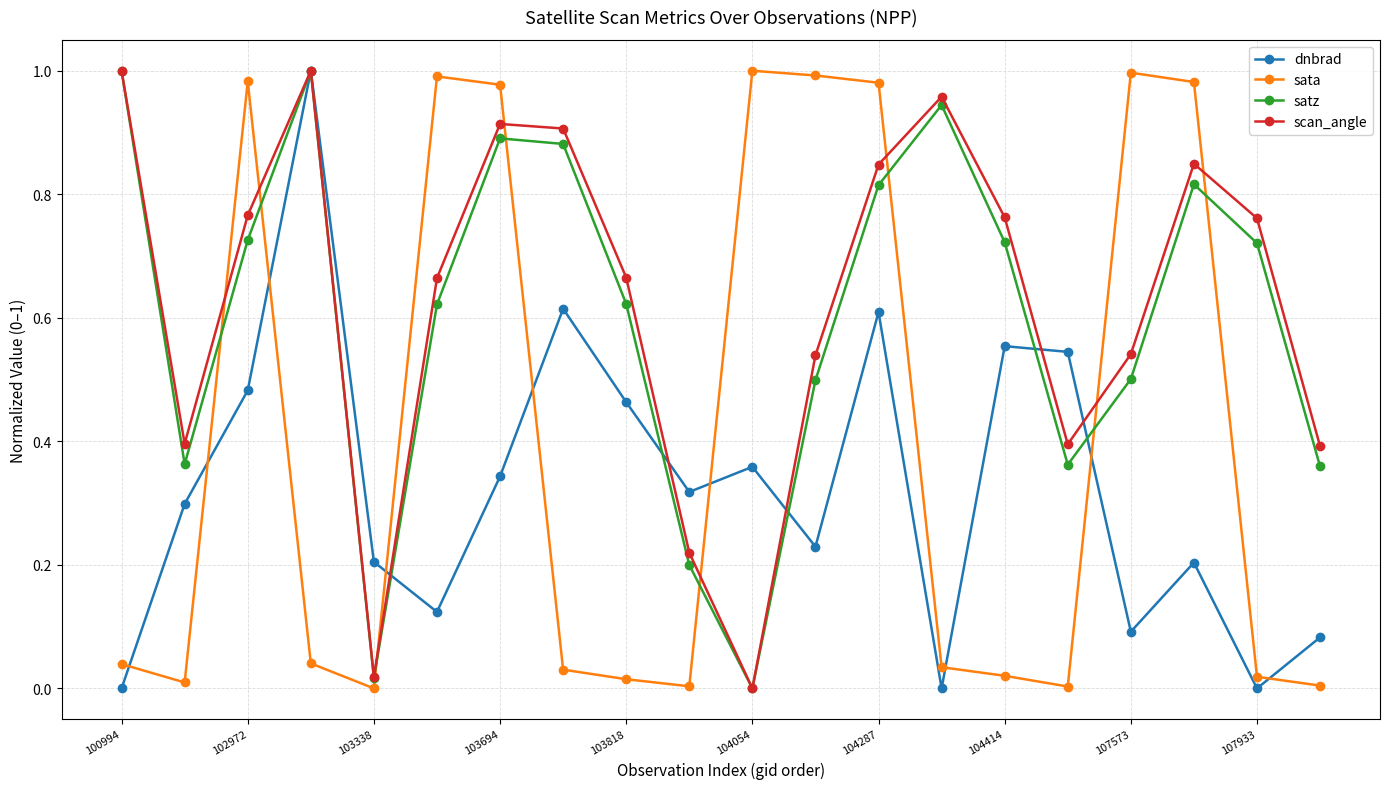

True or false: satz has more than 2 points higher than both neighbors.

True